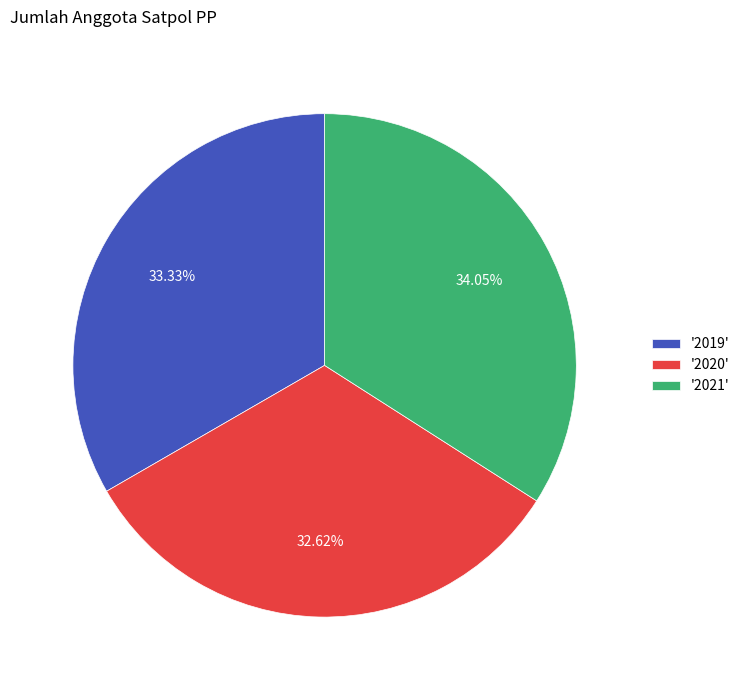

Is there any slice that represents more than half of the pie?

No